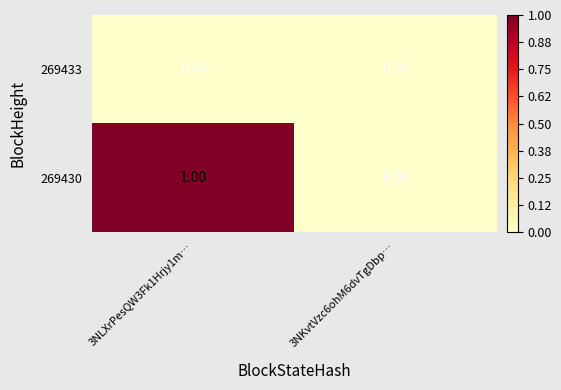

Rank the categories by 269430 value from highest to lowest.

3NLXrPesQW3Fk1Hrjy1m…, 3NKvtVzc6ohM6dvTgDbp…